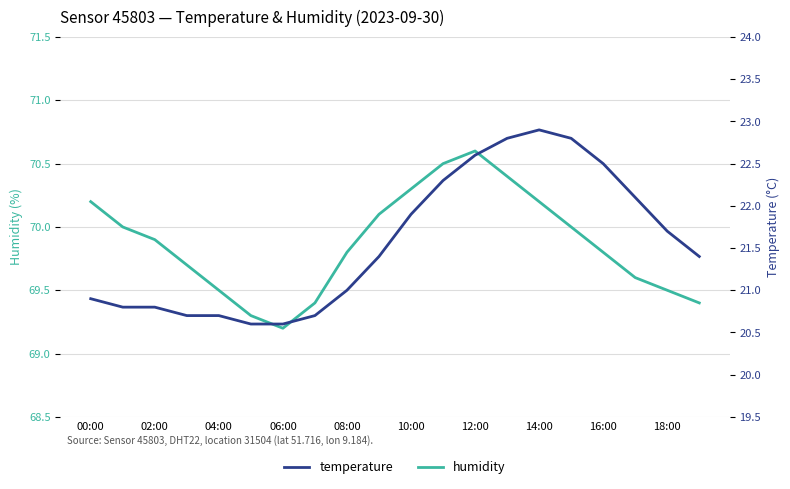

At which label is humidity closest to 69?

06:00